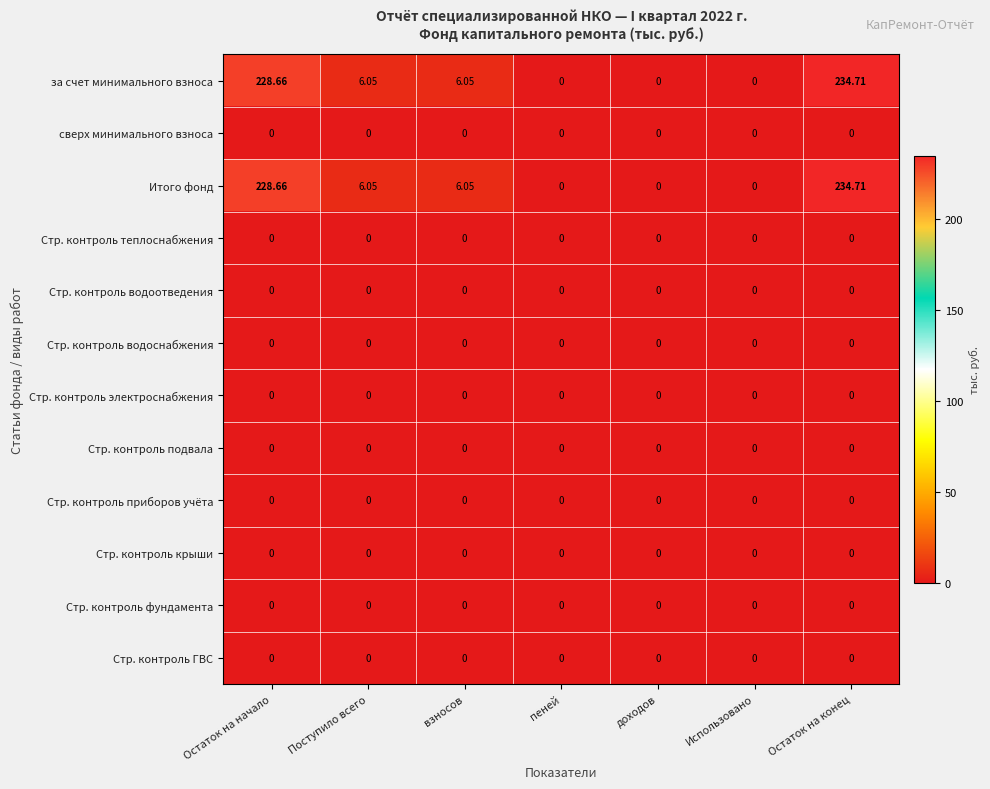

At which label does за счет минимального взноса first exceed 6?

Остаток на начало